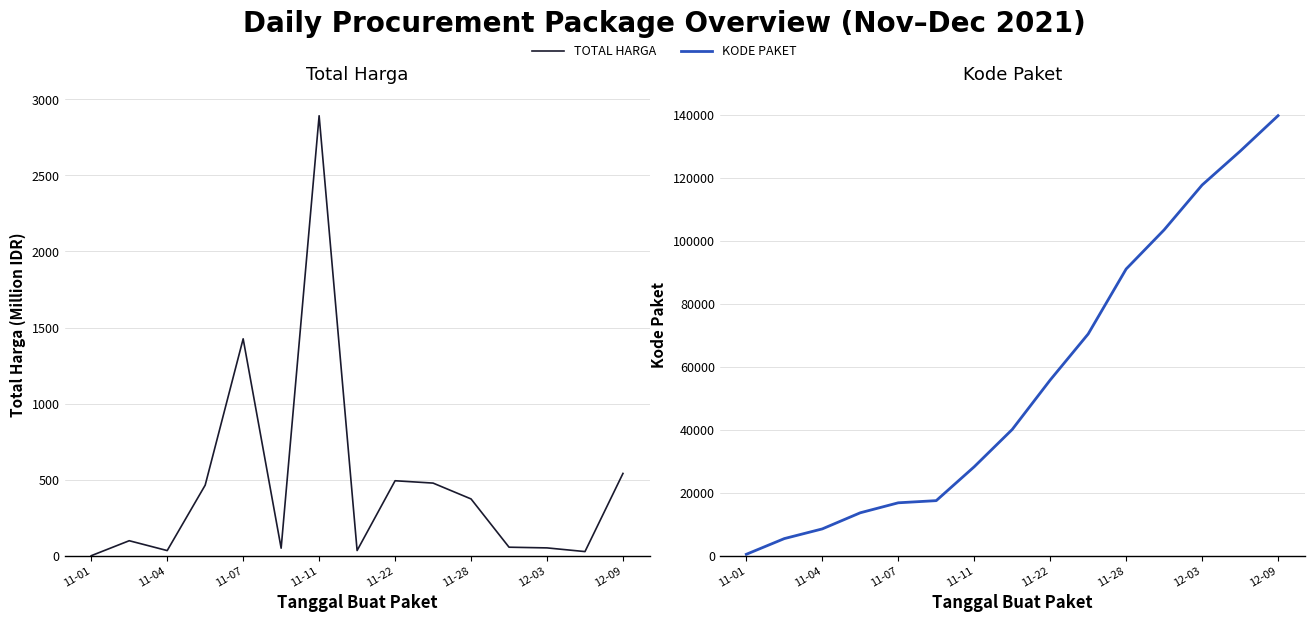

In Total Harga, how many points are lower than both neighbors (excluding endpoints)?

4